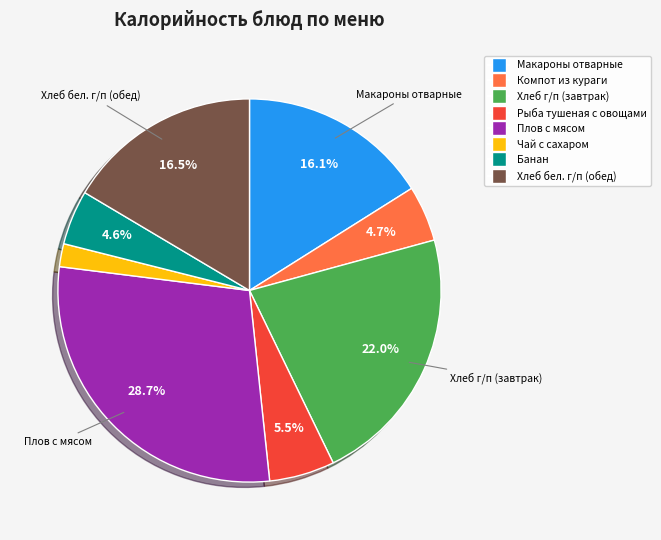

Do Макароны отварные and Плов с мясом together represent more than half of the pie?

No